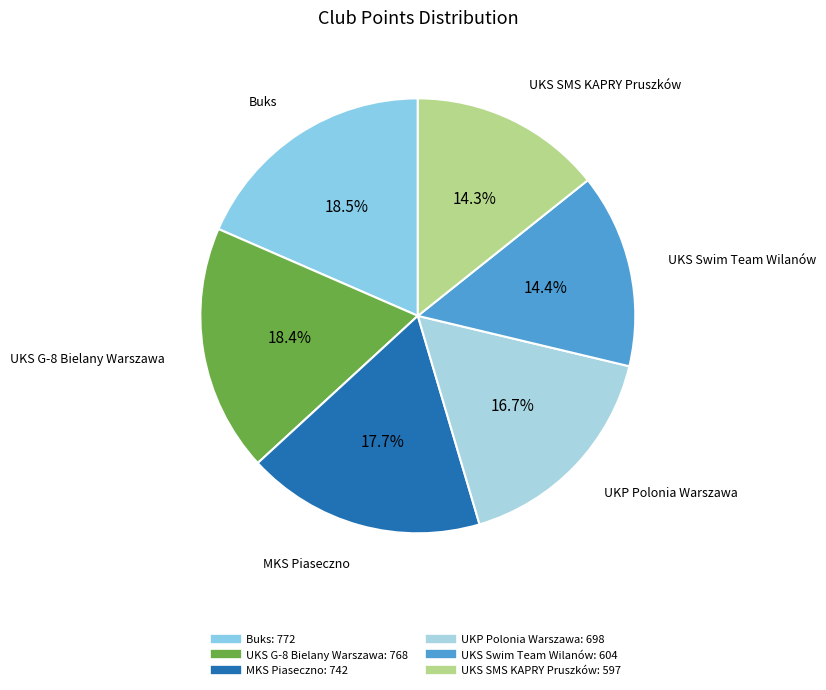

Does MKS Piaseczno represent more than half of the total?

No